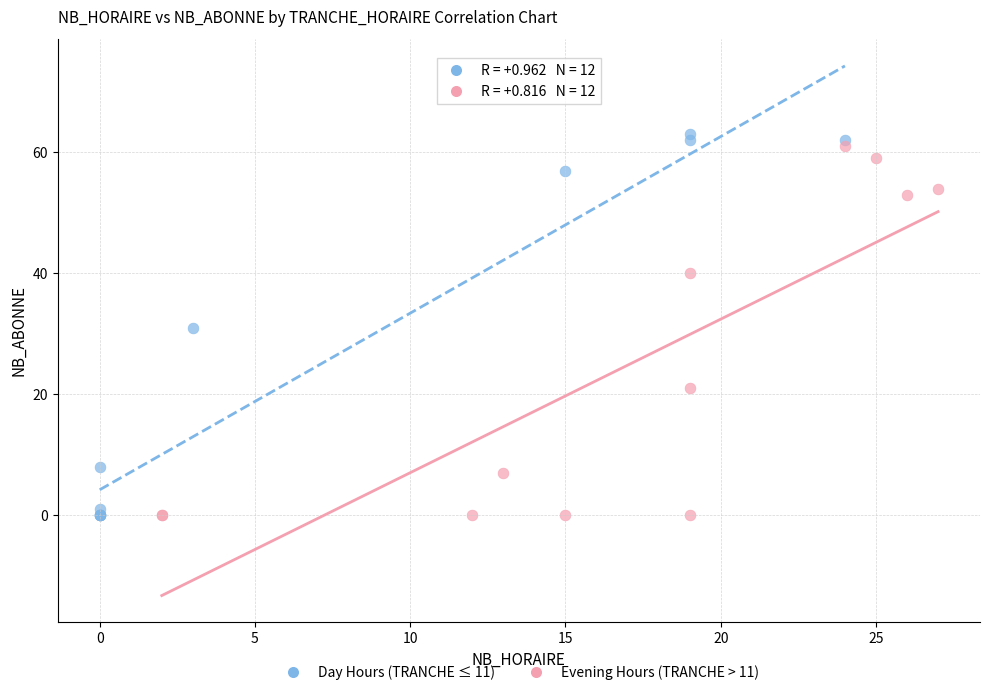

What are all the series names shown in the legend?

Day Hours (TRANCHE ≤ 11), Evening Hours (TRANCHE > 11)